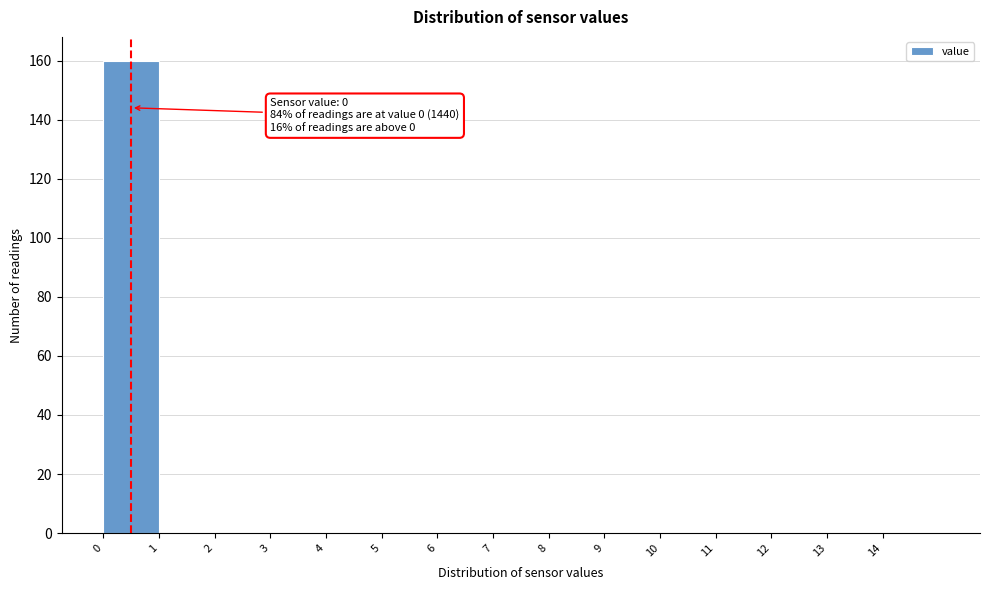

Over which range of the x-axis is the bar tallest?

0 to 1